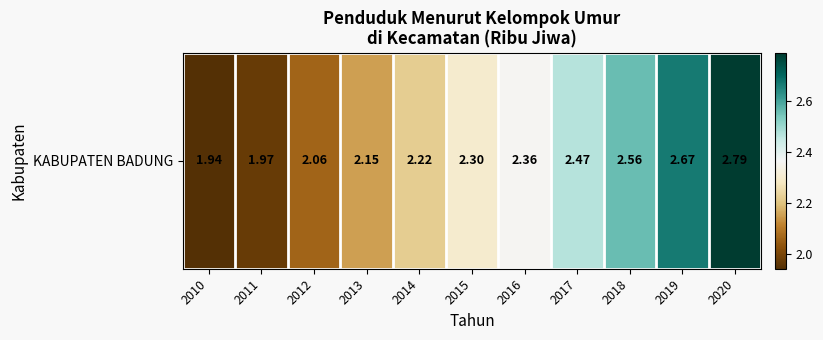

Is it true that the value at 2020 is 1.5?

False